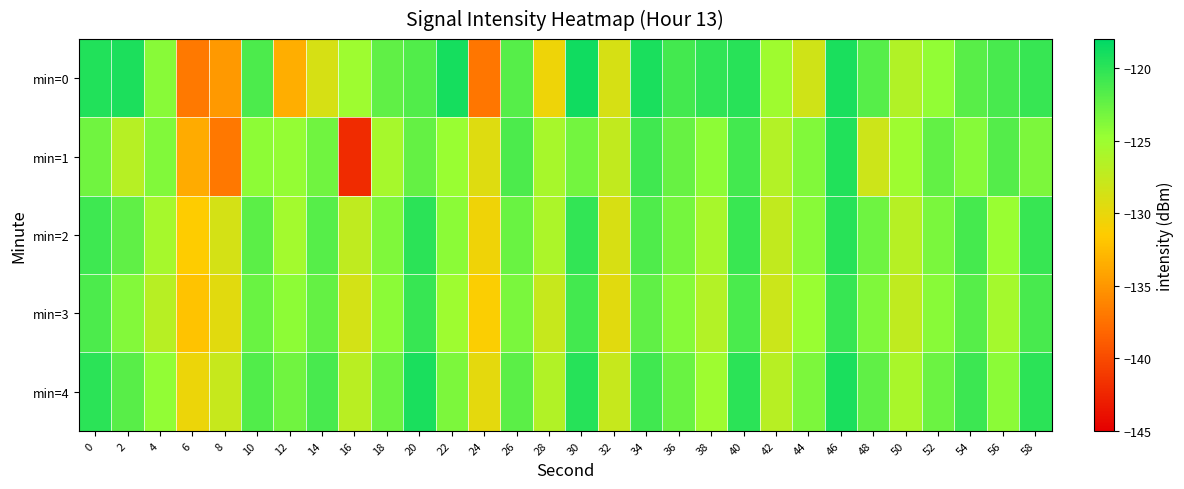

What is the total value across all series at 32?

-642.5